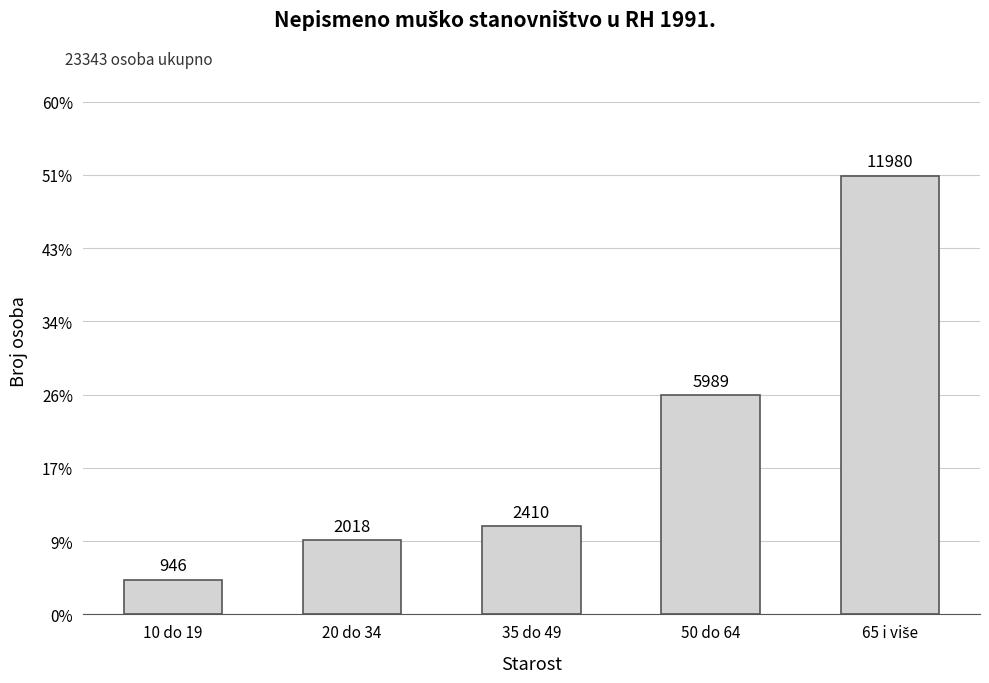

What is the ratio of the value at 50 do 64 to the value at 65 i više?

0.5